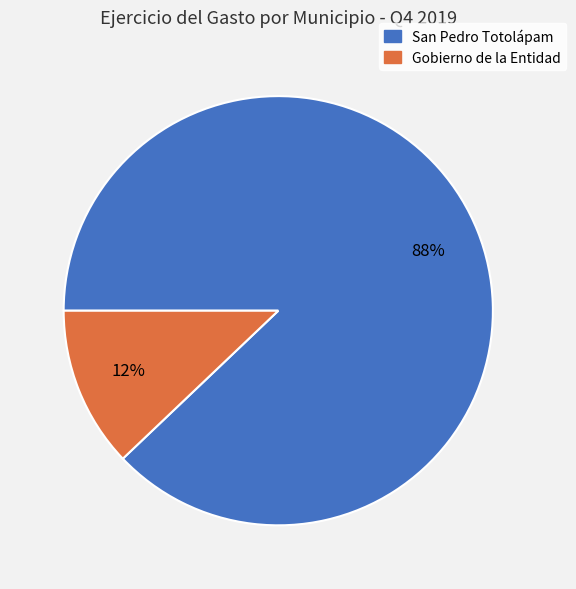

To the nearest percent, what is the difference between the largest and smallest slice percentages?

76%